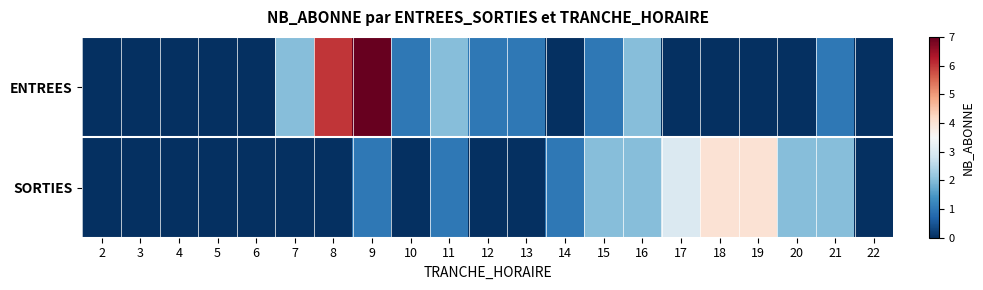

At which category does the chart reach its minimum across all series?

2